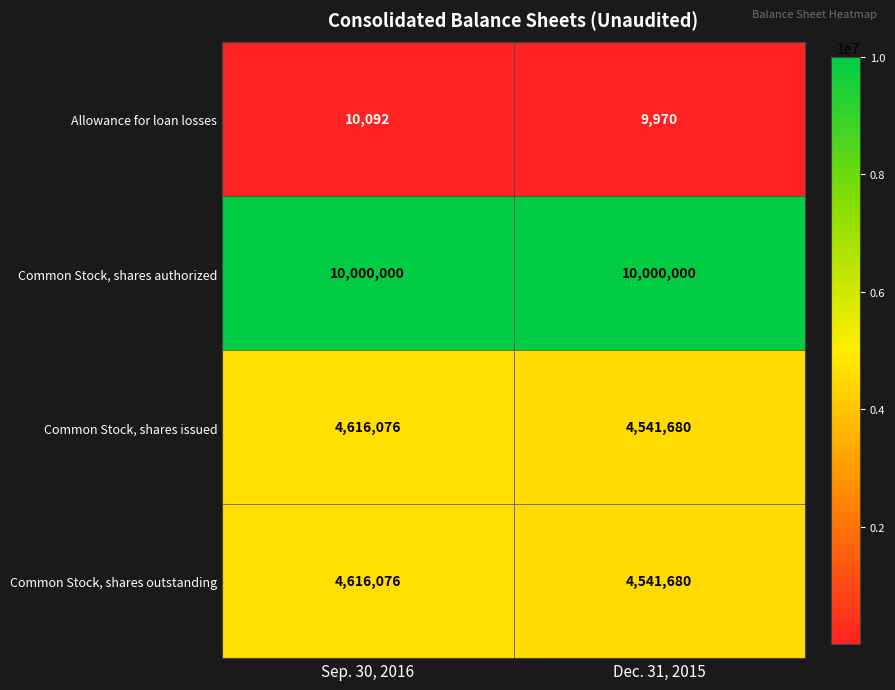

What is the sum of the Allowance for loan losses values at Sep. 30, 2016 and Dec. 31, 2015?

20062